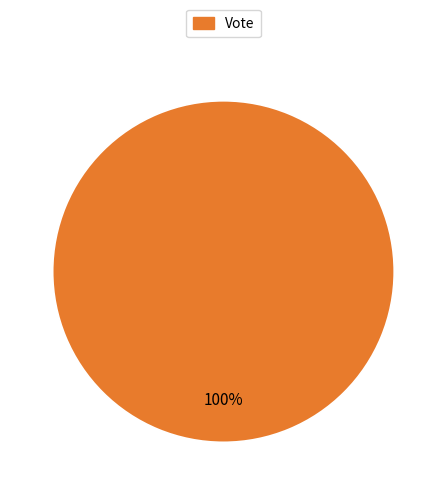

What percentage is the Vote slice, to the nearest percent?

100%